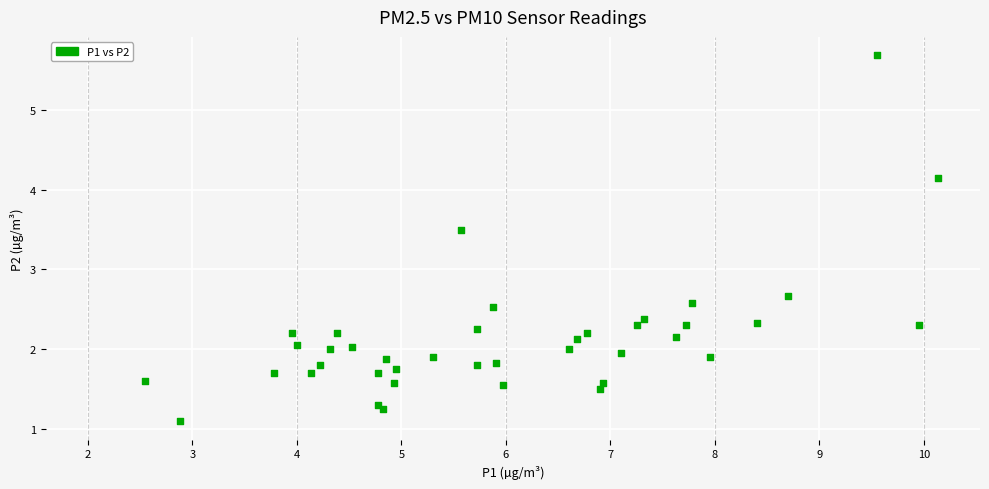

What Y value in the scatter plot is closest to 3?

2.7